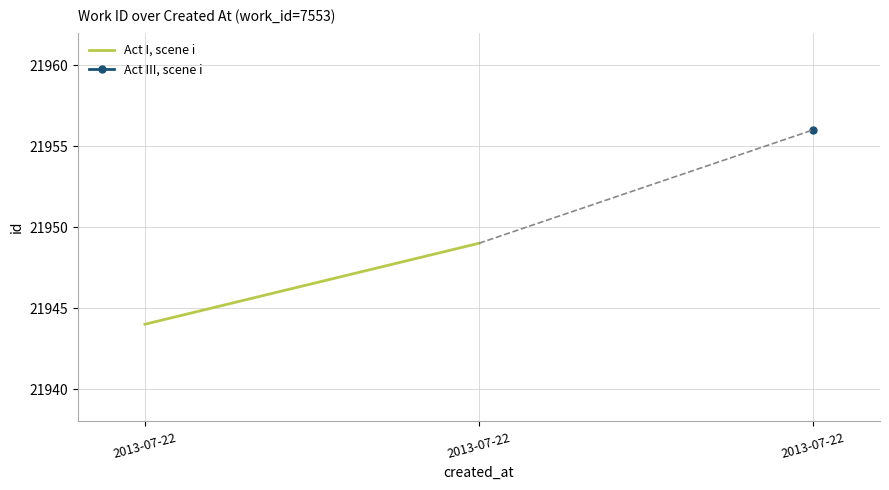

Read the value at 2013-07-22.

21949